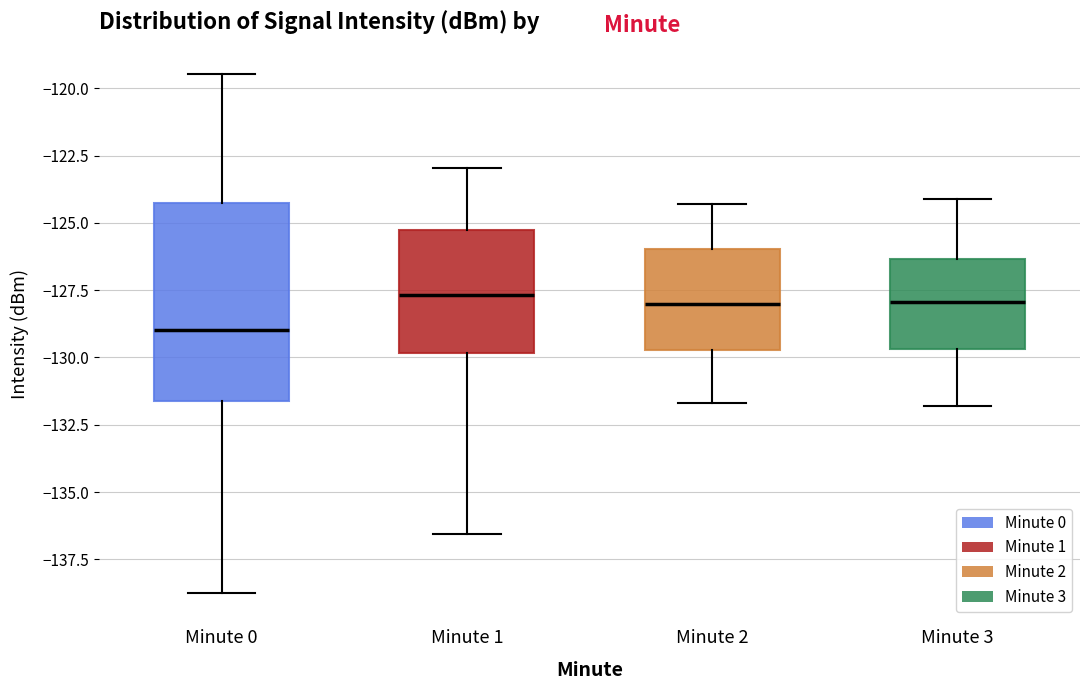

Comparing the boxes themselves (not the whiskers), which one is the tallest?

Minute 0